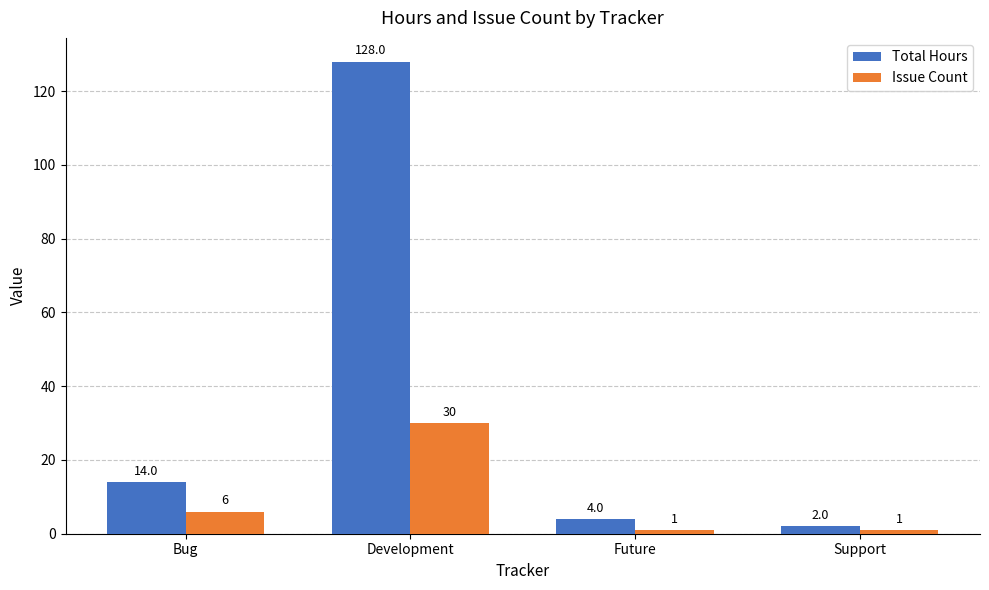

True or false: Issue Count has a value of 53 at Development.

False